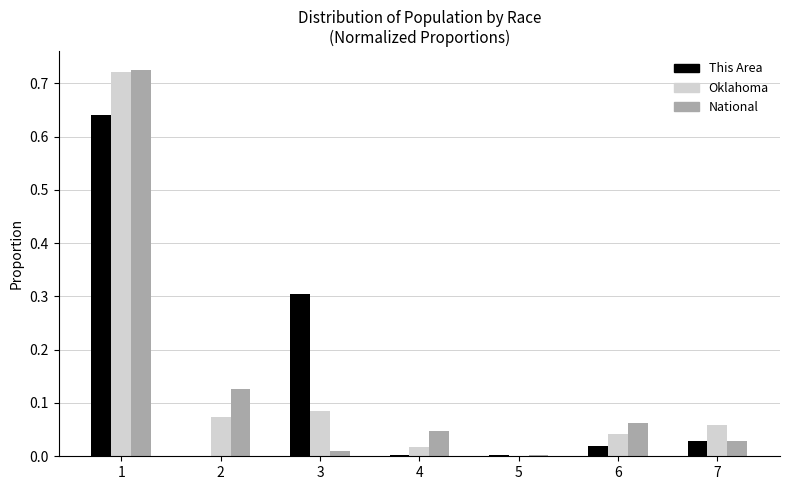

Is the value of National at 4 greater than the value of This Area at 4?

Yes